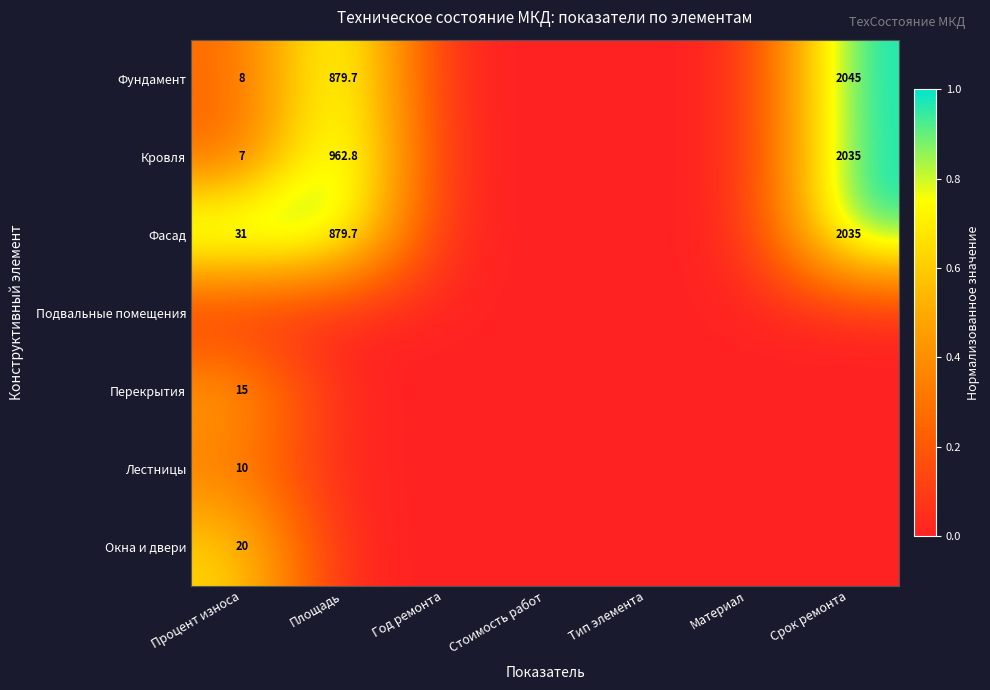

True or false: Кровля has a value of 9.2 at Процент износа.

False